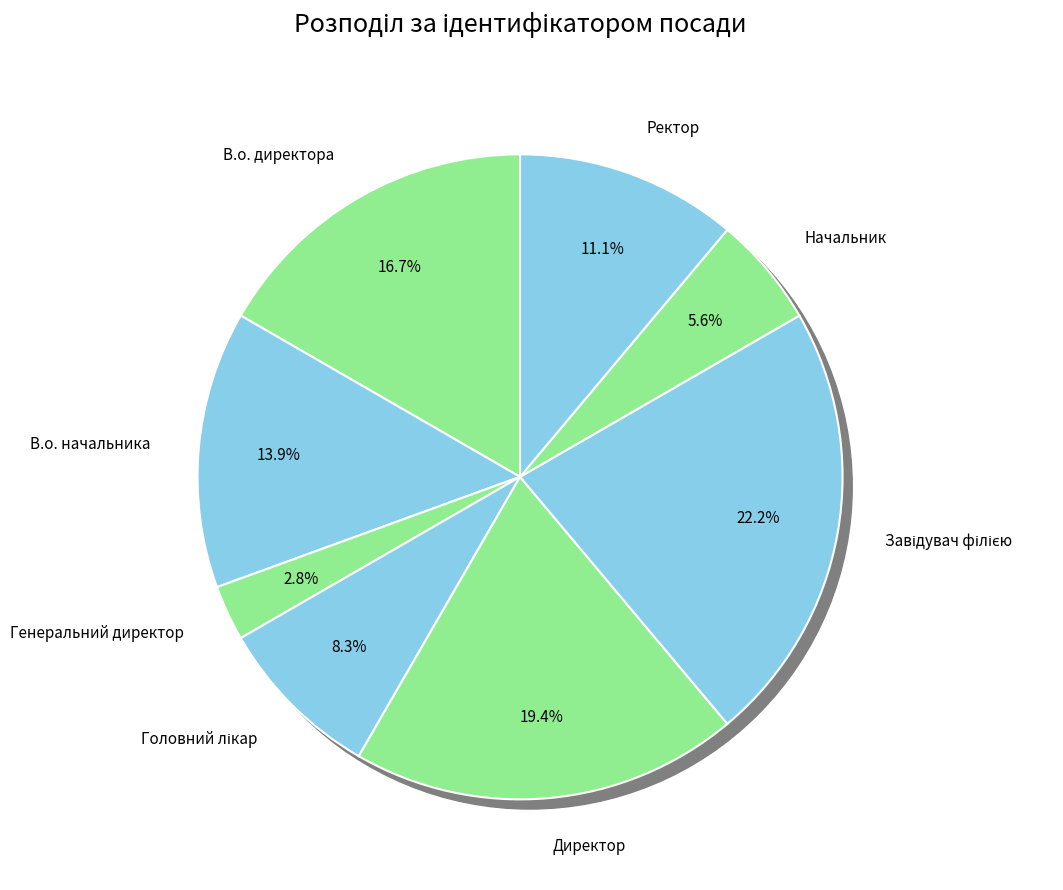

Which category has the biggest portion of the pie?

Завідувач філією